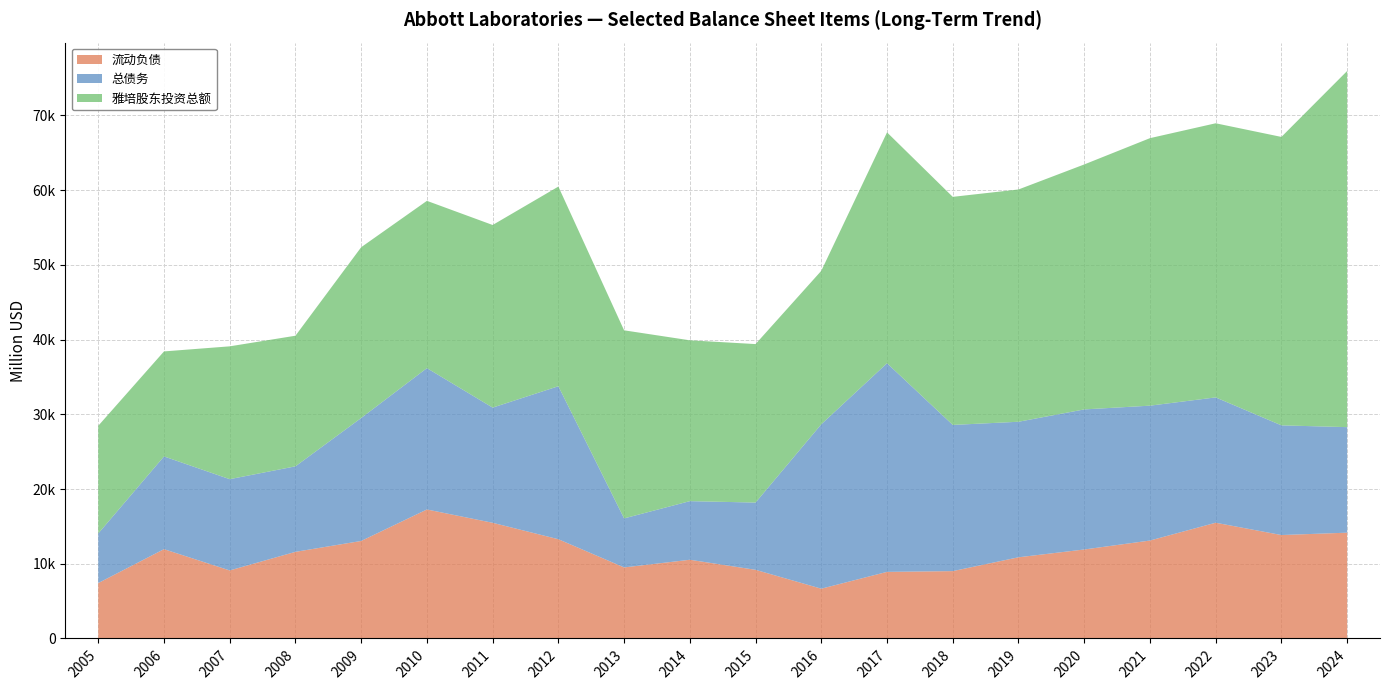

Reading left to right, extract all data points from this chart.

流动负债: 2005=7416	2006=11951	2007=9103	2008=11592	2009=13049	2010=17262	2011=15480	2012=13280	2013=9507	2014=10532	2015=9186	2016=6660	2017=8912	2018=9012	2019=10863	2020=11907	2021=13105	2022=15489	2023=13841	2024=14157
总债务: 2005=6634	2006=12411	2007=12214	2008=11445	2009=16456	2010=18918	2011=15415	2012=20476	2013=6561	2014=7845	2015=9001	2016=22006	2017=27924	2018=19566	2019=18139	2020=18747	2021=18050	2022=16773	2023=14679	2024=14125
雅培股东投资总额: 2005=14415	2006=14054	2007=17779	2008=17480	2009=22856	2010=22388	2011=24440	2012=26721	2013=25171	2014=21526	2015=21211	2016=20538	2017=30897	2018=30524	2019=31088	2020=32784	2021=35802	2022=36686	2023=38603	2024=47664